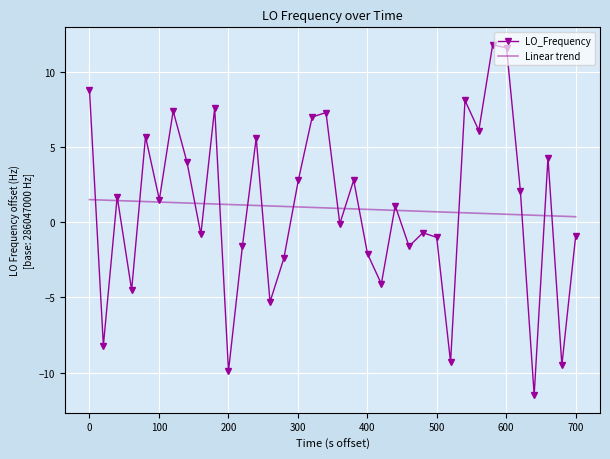

What is the greatest value displayed?

11.8